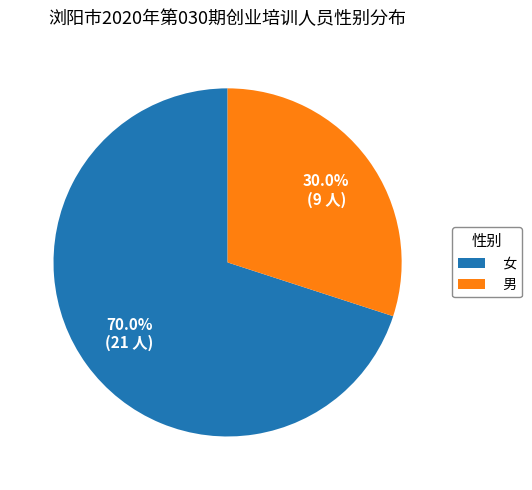

Is there any slice that represents more than half of the pie?

Yes